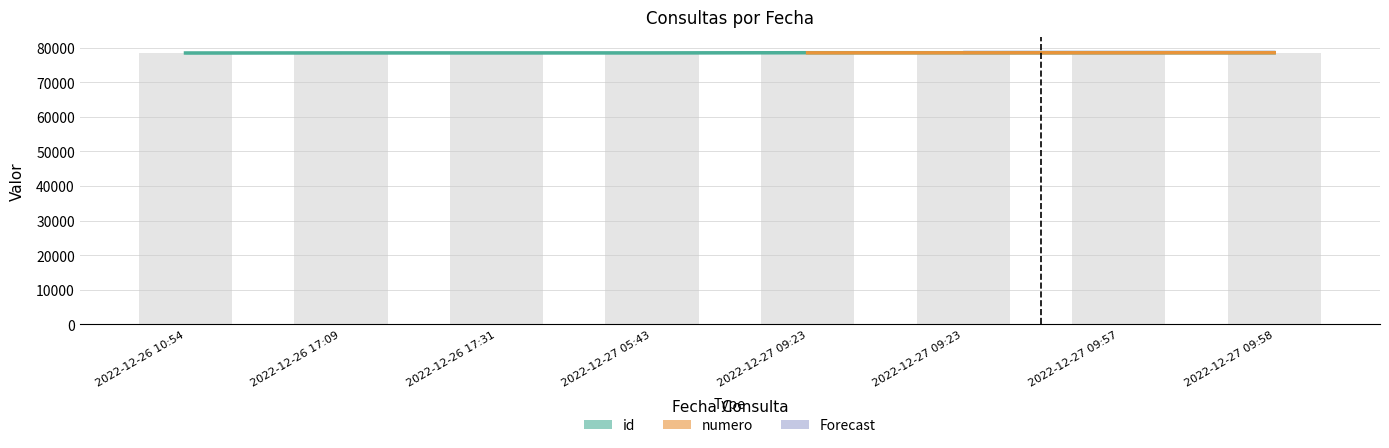

The chart shows a value of 41831 at 2022-12-26 10:54. True or false?

False